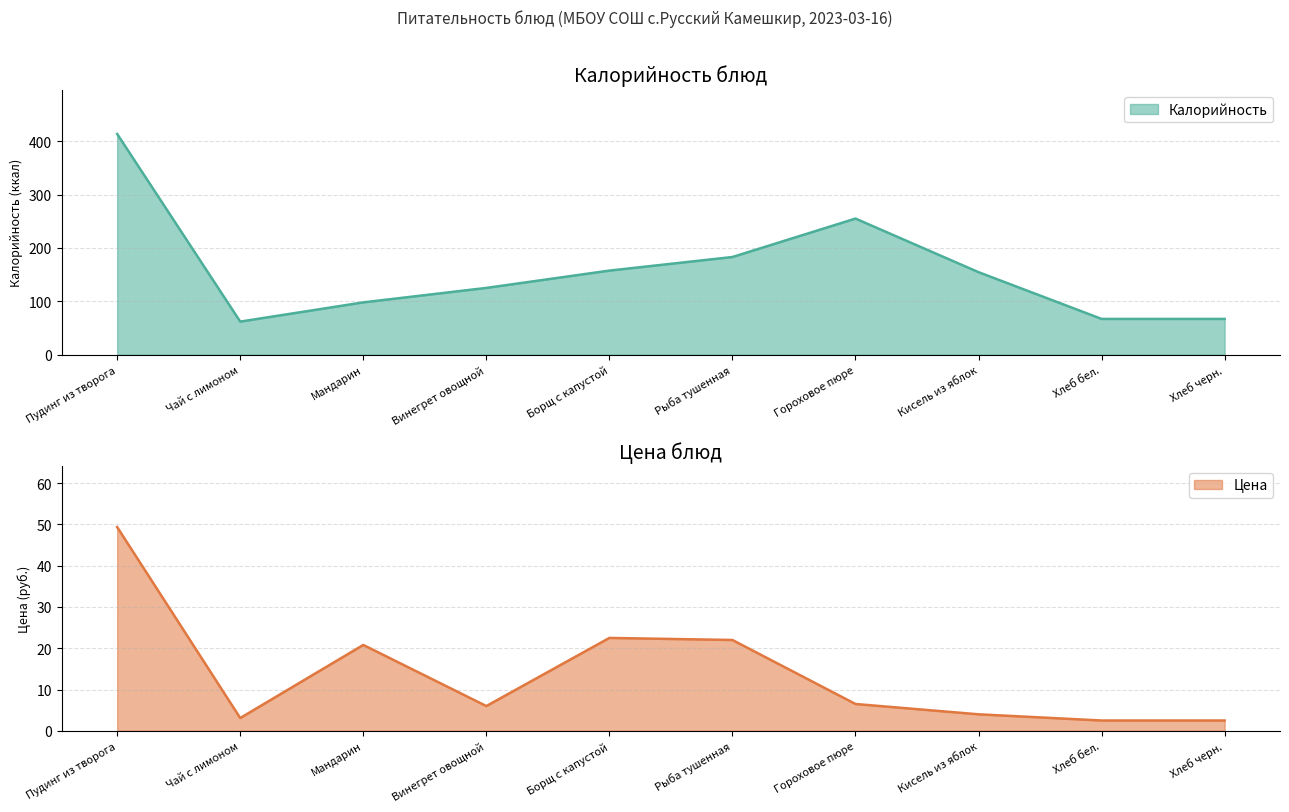

Reading left to right, list all the values displayed in this chart.

Калорийность: Пудинг из творога=413.5	Чай с лимоном=62.0	Мандарин=98.0	Винегрет овощной=125.1	Борщ с капустой=157.5	Рыба тушенная=183.0	Гороховое пюре=255.0	Кисель из яблок=154.6	Хлеб бел.=67.0	Хлеб черн.=67.0
Цена: Пудинг из творога=49.3	Чай с лимоном=3.1	Мандарин=20.8	Винегрет овощной=6.0	Борщ с капустой=22.5	Рыба тушенная=22.0	Гороховое пюре=6.5	Кисель из яблок=4.0	Хлеб бел.=2.5	Хлеб черн.=2.5